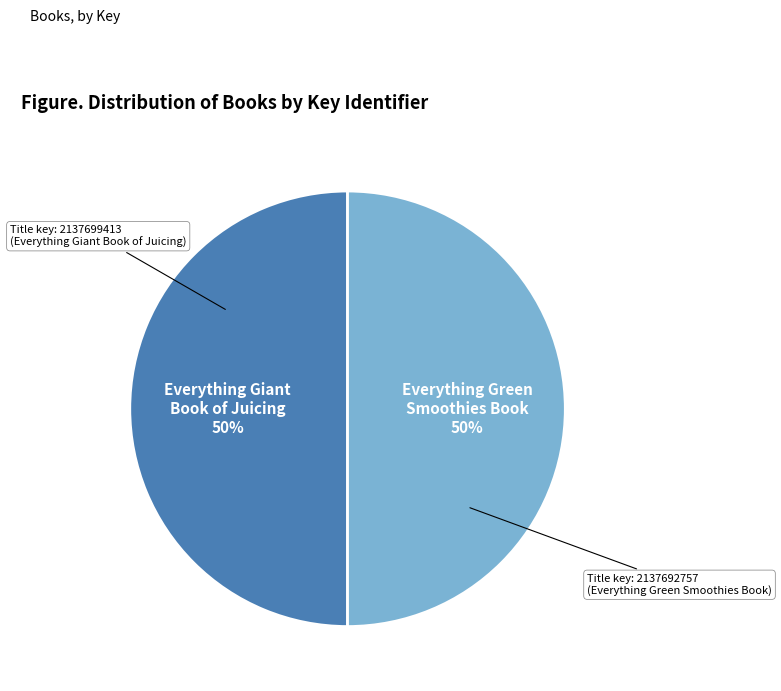

To the nearest percent, what is the average slice percentage?

50%